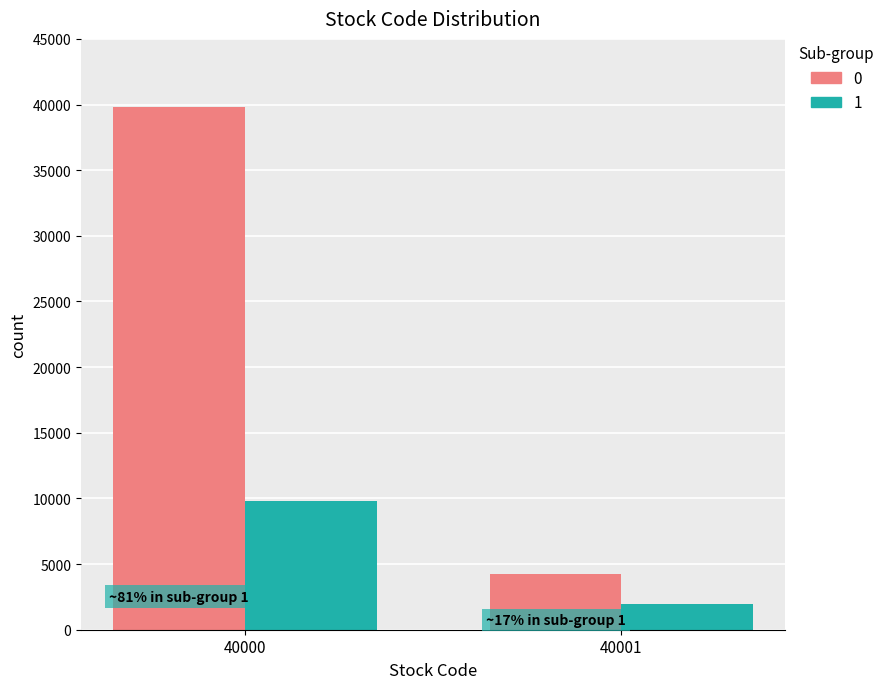

Reading left to right, list all the values displayed in this chart.

0: 40000=39844	40001=4230
1: 40000=9775	40001=1997